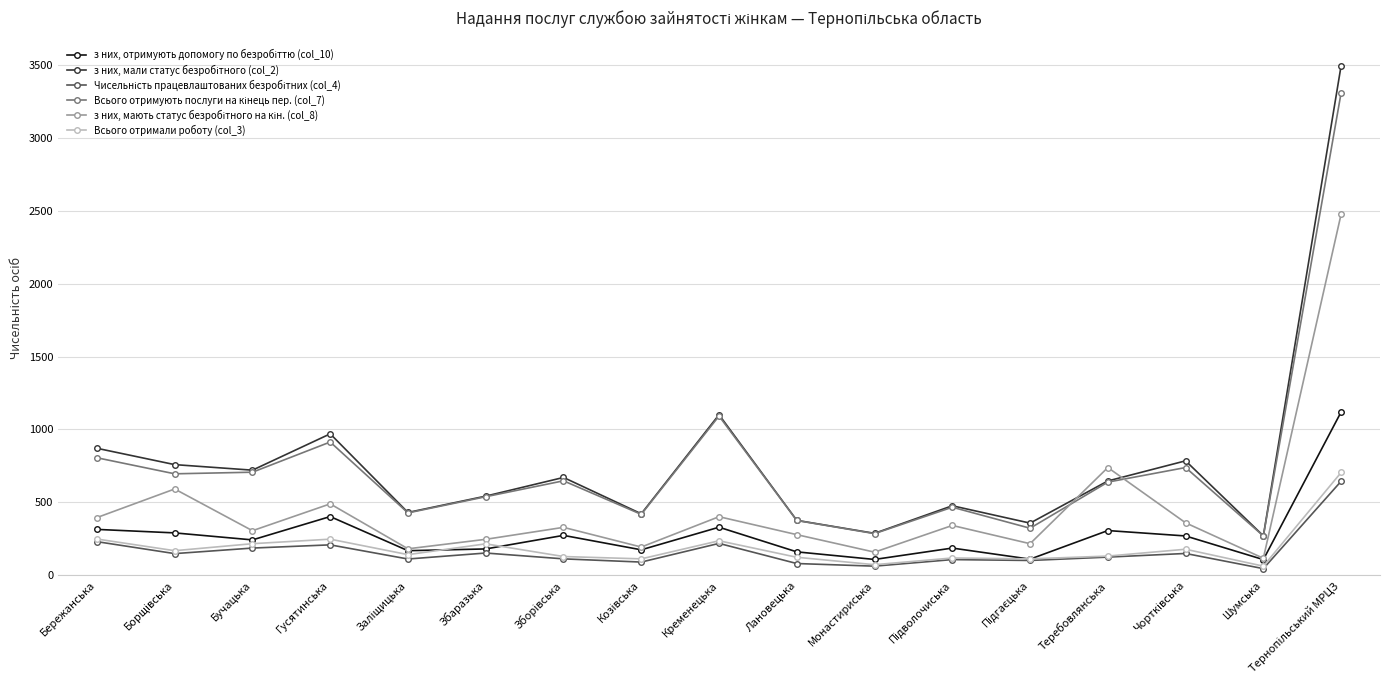

What is the label of the 4th point from the left?

Гусятинська